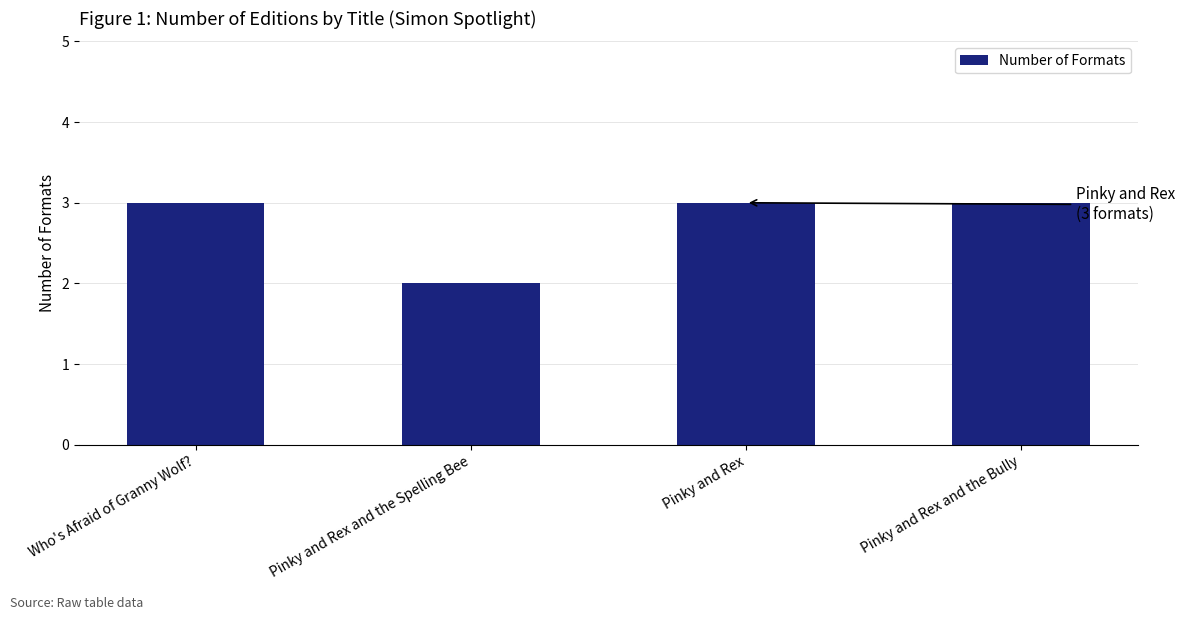

Does the chart contain stacked bars?

No